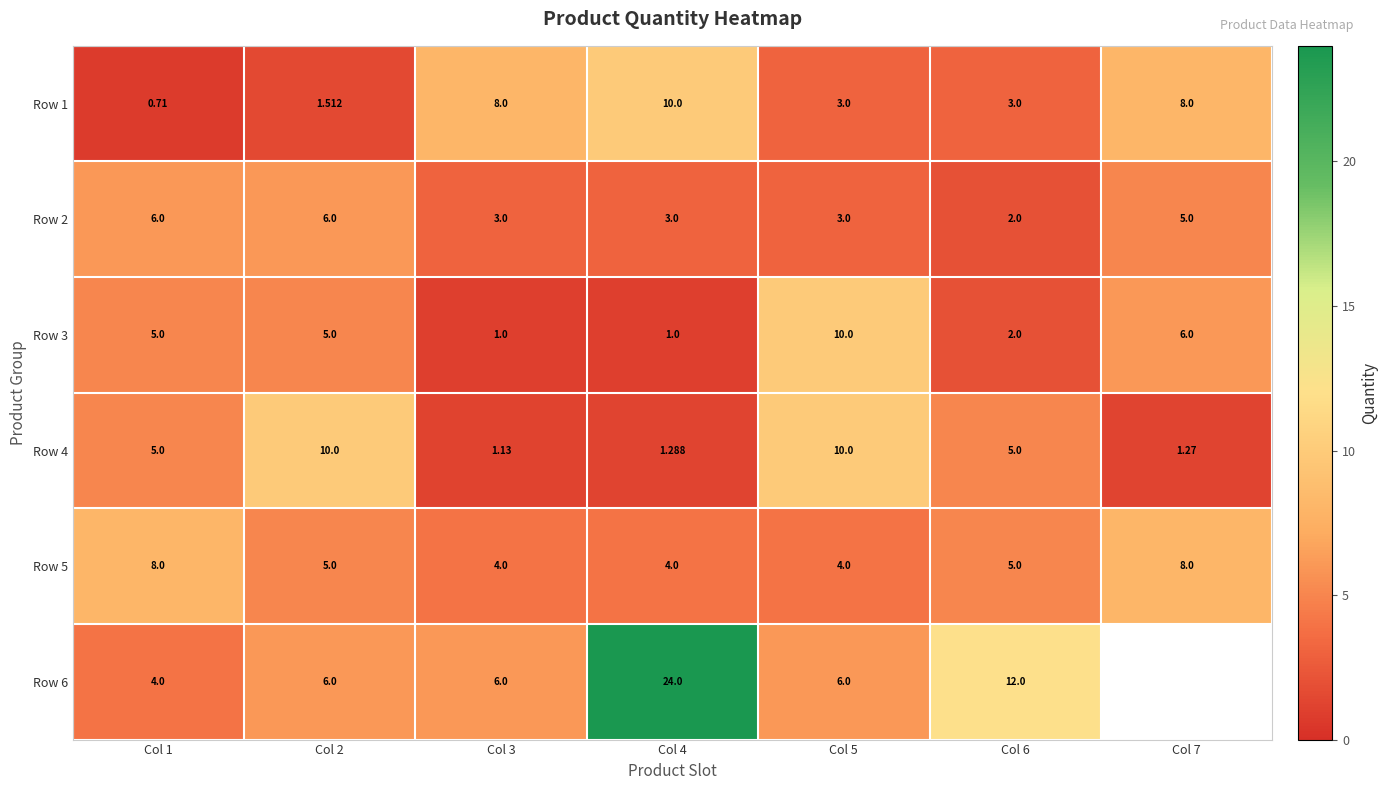

True or false: Row 1 has a value of 10.6 at Col 7.

False